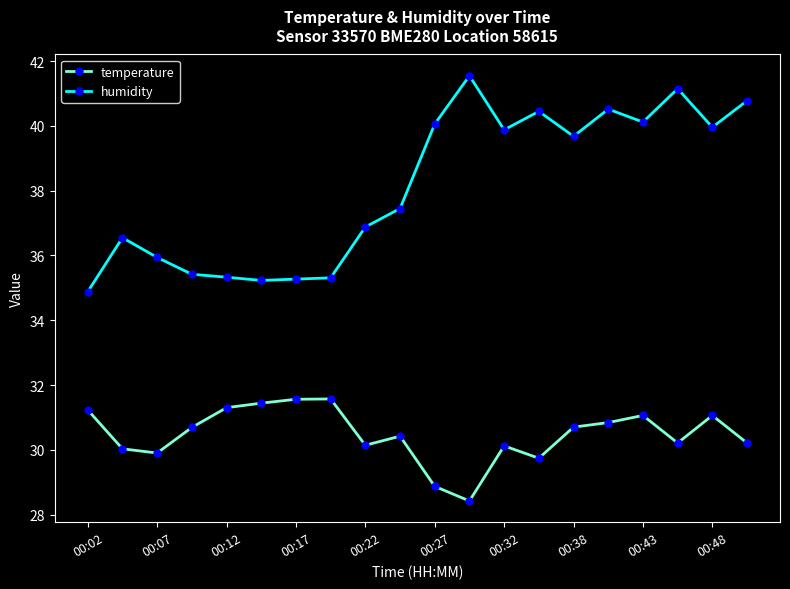

Which series has the largest total across all categories?

humidity